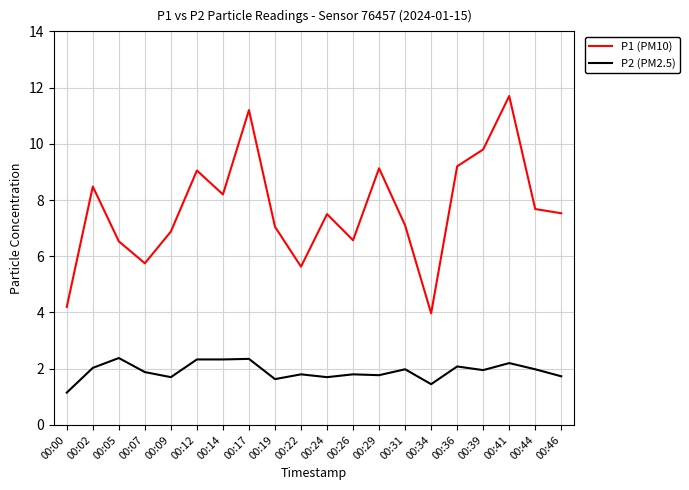

How many lines are shown in the chart?

2